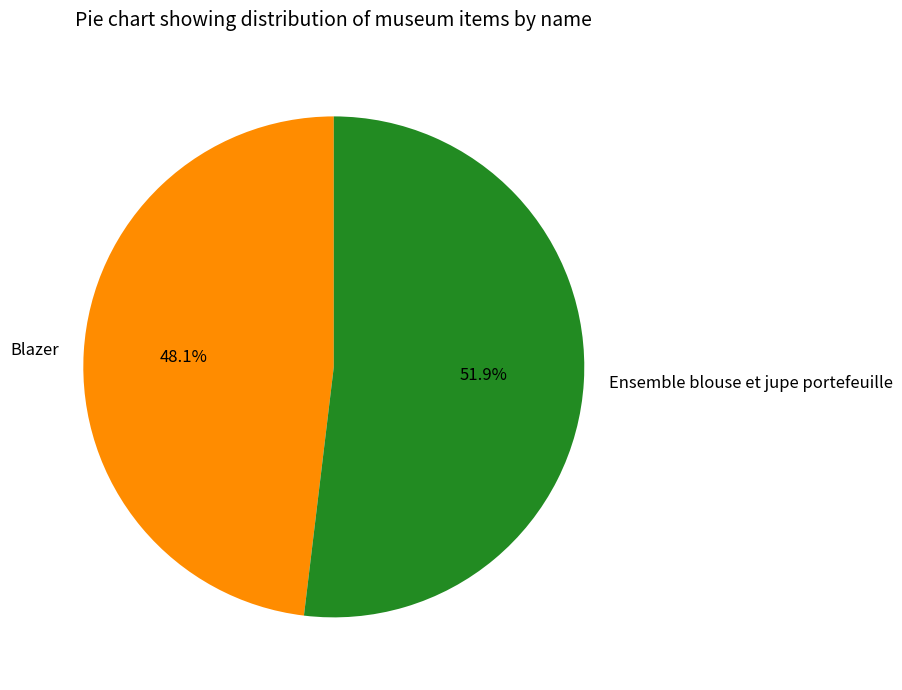

To the nearest percent, what percentage of the pie is Ensemble blouse et jupe portefeuille?

52%